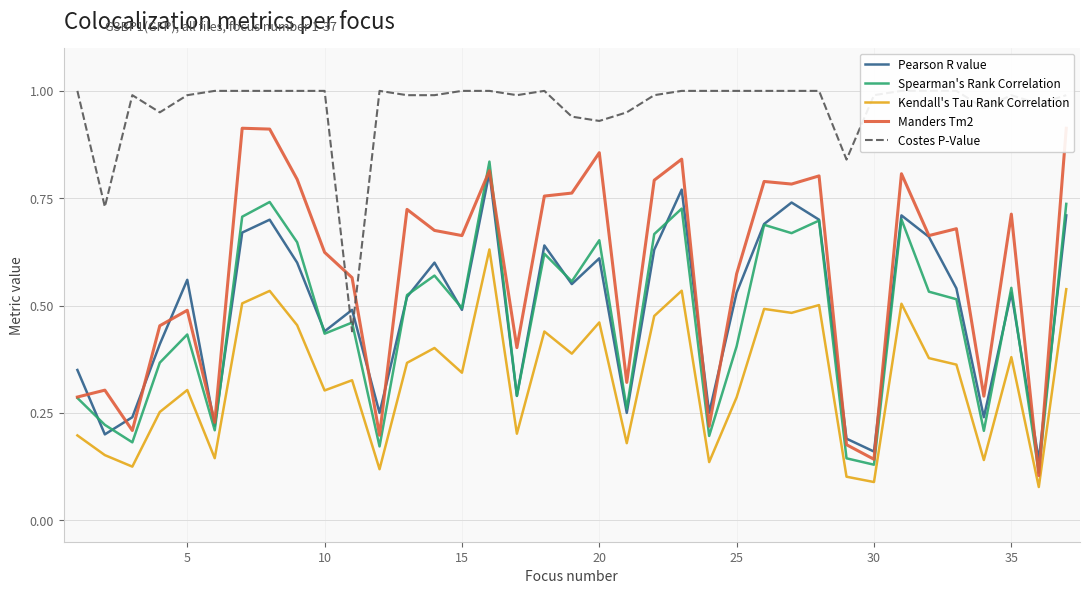

At how many categories does at least one series exceed 0?

37